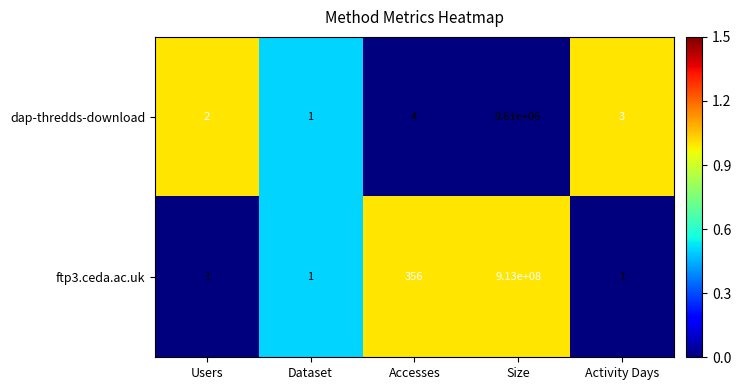

Which series has the largest range (max minus min)?

ftp3.ceda.ac.uk